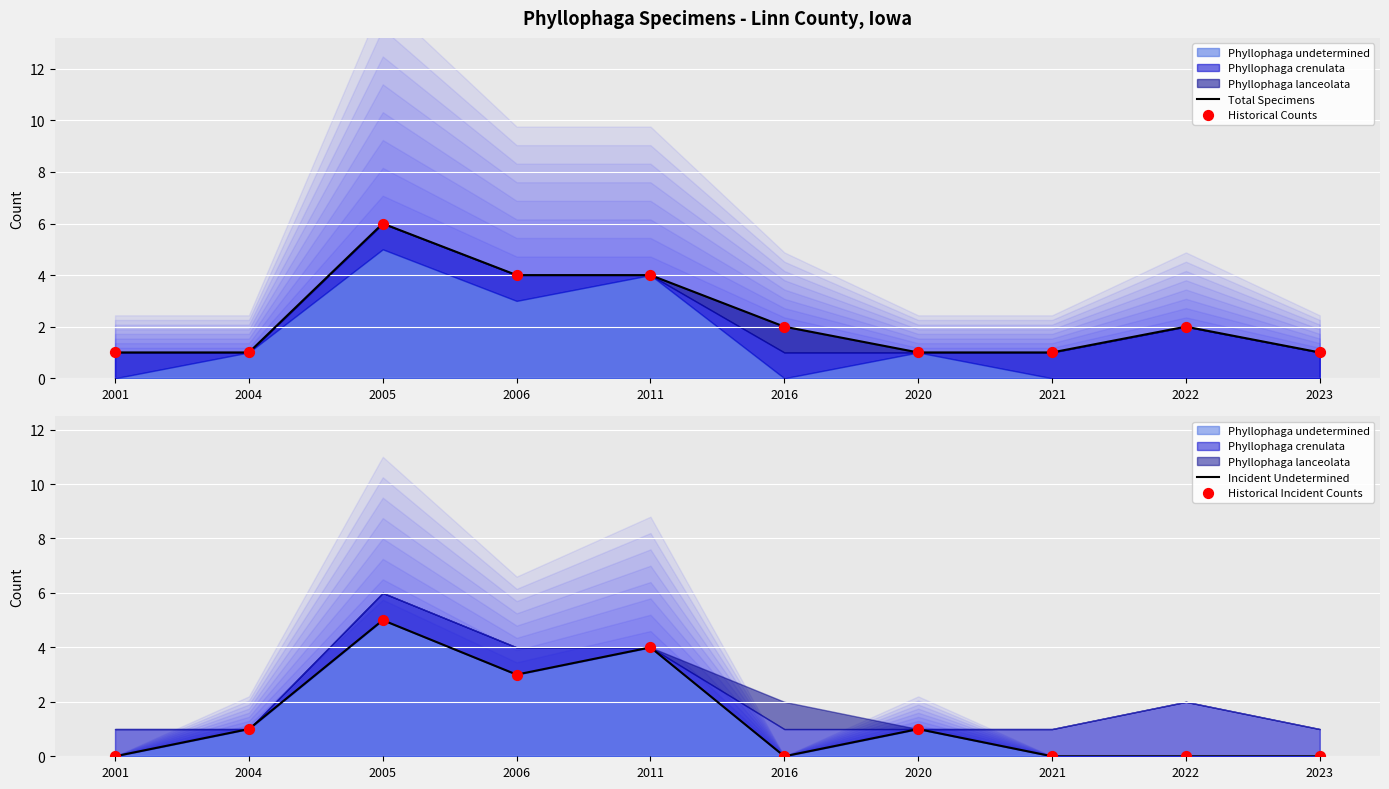

What is the total value across all series at 2006?

14